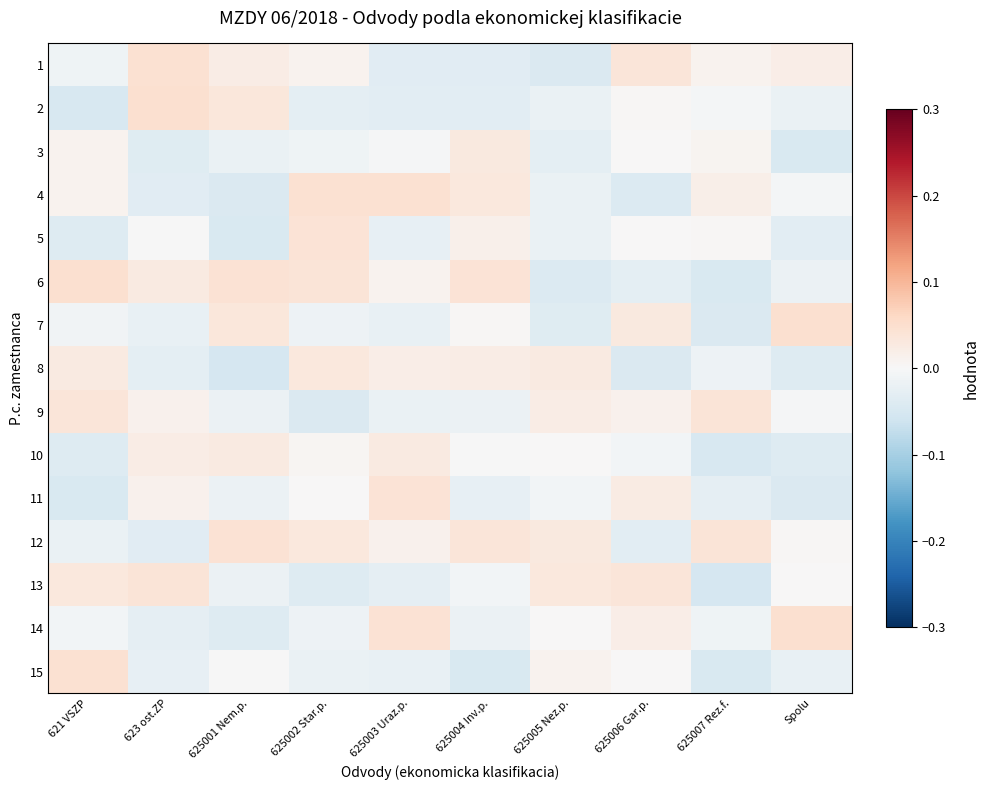

Reading left to right, transcribe all the data shown in this chart.

1: 621 VSZP=-0.0	623 ost.ZP=0.0	625001 Nem.p.=0.0	625002 Star.p.=0.0	625003 Uraz.p.=-0.0	625004 Inv.p.=-0.0	625005 Nez.p.=-0.0	625006 Gar.p.=0.0	625007 Rez.f.=0.0	Spolu=0.0
2: 621 VSZP=-0.0	623 ost.ZP=0.0	625001 Nem.p.=0.0	625002 Star.p.=-0.0	625003 Uraz.p.=-0.0	625004 Inv.p.=-0.0	625005 Nez.p.=-0.0	625006 Gar.p.=0.0	625007 Rez.f.=-0.0	Spolu=-0.0
3: 621 VSZP=0.0	623 ost.ZP=-0.0	625001 Nem.p.=-0.0	625002 Star.p.=-0.0	625003 Uraz.p.=-0.0	625004 Inv.p.=0.0	625005 Nez.p.=-0.0	625006 Gar.p.=0.0	625007 Rez.f.=0.0	Spolu=-0.0
4: 621 VSZP=0.0	623 ost.ZP=-0.0	625001 Nem.p.=-0.0	625002 Star.p.=0.0	625003 Uraz.p.=0.0	625004 Inv.p.=0.0	625005 Nez.p.=-0.0	625006 Gar.p.=-0.0	625007 Rez.f.=0.0	Spolu=-0.0
5: 621 VSZP=-0.0	623 ost.ZP=-0.0	625001 Nem.p.=-0.0	625002 Star.p.=0.0	625003 Uraz.p.=-0.0	625004 Inv.p.=0.0	625005 Nez.p.=-0.0	625006 Gar.p.=0.0	625007 Rez.f.=0.0	Spolu=-0.0
6: 621 VSZP=0.0	623 ost.ZP=0.0	625001 Nem.p.=0.0	625002 Star.p.=0.0	625003 Uraz.p.=0.0	625004 Inv.p.=0.0	625005 Nez.p.=-0.0	625006 Gar.p.=-0.0	625007 Rez.f.=-0.0	Spolu=-0.0
7: 621 VSZP=-0.0	623 ost.ZP=-0.0	625001 Nem.p.=0.0	625002 Star.p.=-0.0	625003 Uraz.p.=-0.0	625004 Inv.p.=0.0	625005 Nez.p.=-0.0	625006 Gar.p.=0.0	625007 Rez.f.=-0.0	Spolu=0.0
8: 621 VSZP=0.0	623 ost.ZP=-0.0	625001 Nem.p.=-0.0	625002 Star.p.=0.0	625003 Uraz.p.=0.0	625004 Inv.p.=0.0	625005 Nez.p.=0.0	625006 Gar.p.=-0.0	625007 Rez.f.=-0.0	Spolu=-0.0
9: 621 VSZP=0.0	623 ost.ZP=0.0	625001 Nem.p.=-0.0	625002 Star.p.=-0.0	625003 Uraz.p.=-0.0	625004 Inv.p.=-0.0	625005 Nez.p.=0.0	625006 Gar.p.=0.0	625007 Rez.f.=0.0	Spolu=-0.0
10: 621 VSZP=-0.0	623 ost.ZP=0.0	625001 Nem.p.=0.0	625002 Star.p.=0.0	625003 Uraz.p.=0.0	625004 Inv.p.=-0.0	625005 Nez.p.=0.0	625006 Gar.p.=-0.0	625007 Rez.f.=-0.0	Spolu=-0.0
11: 621 VSZP=-0.0	623 ost.ZP=0.0	625001 Nem.p.=-0.0	625002 Star.p.=0.0	625003 Uraz.p.=0.0	625004 Inv.p.=-0.0	625005 Nez.p.=-0.0	625006 Gar.p.=0.0	625007 Rez.f.=-0.0	Spolu=-0.0
12: 621 VSZP=-0.0	623 ost.ZP=-0.0	625001 Nem.p.=0.0	625002 Star.p.=0.0	625003 Uraz.p.=0.0	625004 Inv.p.=0.0	625005 Nez.p.=0.0	625006 Gar.p.=-0.0	625007 Rez.f.=0.0	Spolu=0.0
13: 621 VSZP=0.0	623 ost.ZP=0.0	625001 Nem.p.=-0.0	625002 Star.p.=-0.0	625003 Uraz.p.=-0.0	625004 Inv.p.=-0.0	625005 Nez.p.=0.0	625006 Gar.p.=0.0	625007 Rez.f.=-0.0	Spolu=0.0
14: 621 VSZP=-0.0	623 ost.ZP=-0.0	625001 Nem.p.=-0.0	625002 Star.p.=-0.0	625003 Uraz.p.=0.0	625004 Inv.p.=-0.0	625005 Nez.p.=0.0	625006 Gar.p.=0.0	625007 Rez.f.=-0.0	Spolu=0.0
15: 621 VSZP=0.0	623 ost.ZP=-0.0	625001 Nem.p.=-0.0	625002 Star.p.=-0.0	625003 Uraz.p.=-0.0	625004 Inv.p.=-0.0	625005 Nez.p.=0.0	625006 Gar.p.=0.0	625007 Rez.f.=-0.0	Spolu=-0.0